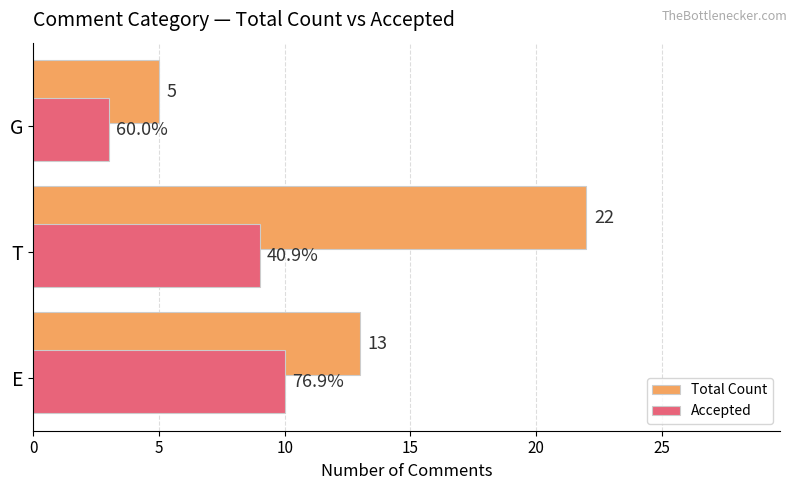

What is the difference between the highest and lowest values at T?

13